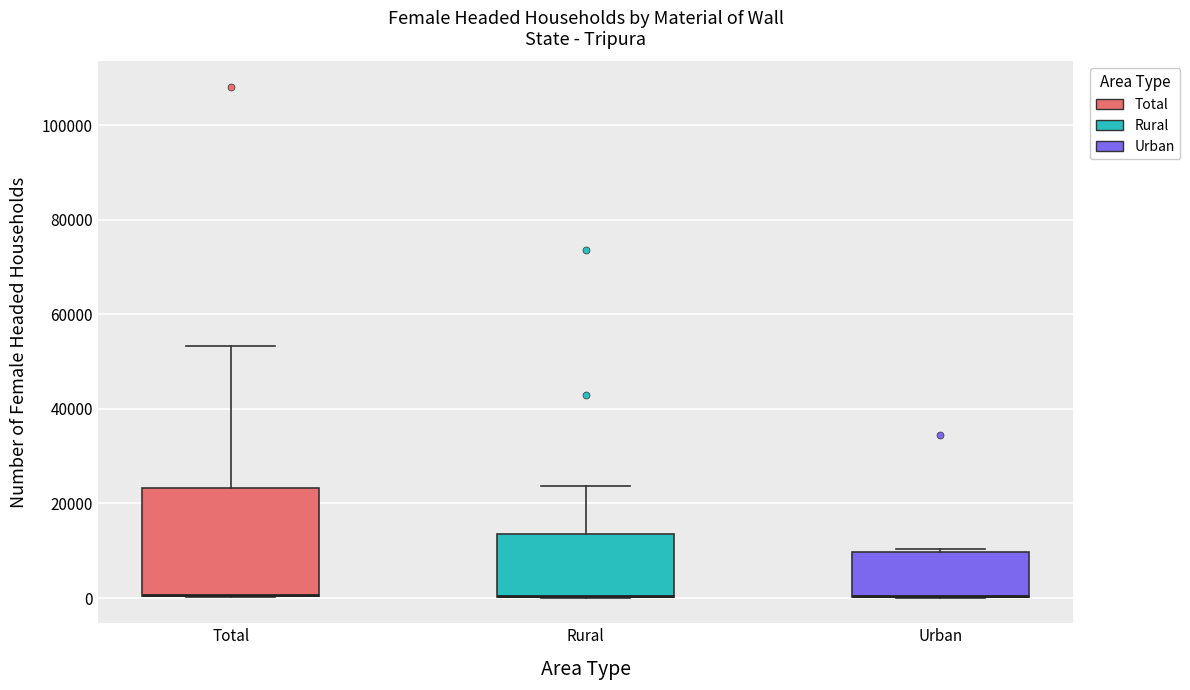

Reading left to right, transcribe this box plot: for each box, give where its median line is, the range the box spans, and where its two whiskers end, as read against the y-axis. The values are not printed on the chart, so give them approximately, as read against the axis.

Total: median 0 (drawn on the box's lower edge), box 0 to 24000, whiskers 0 to 54000
Rural: median 0 (drawn on the box's lower edge), box 0 to 14000, whiskers 0 to 24000
Urban: median 0 (drawn on the box's lower edge), box 0 to 10000, whiskers 0 to 10000